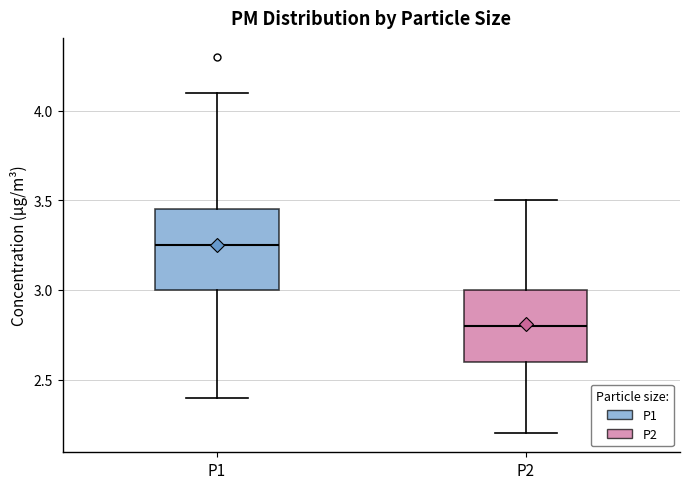

Reading left to right, transcribe this box plot: for each box, give where its median line is, the range the box spans, and where its two whiskers end, as read against the y-axis. The values are not printed on the chart, so give them approximately, as read against the axis.

P1: median 3.25, box 3.00 to 3.45, whiskers 2.40 to 4.10
P2: median 2.80, box 2.60 to 3.00, whiskers 2.20 to 3.50